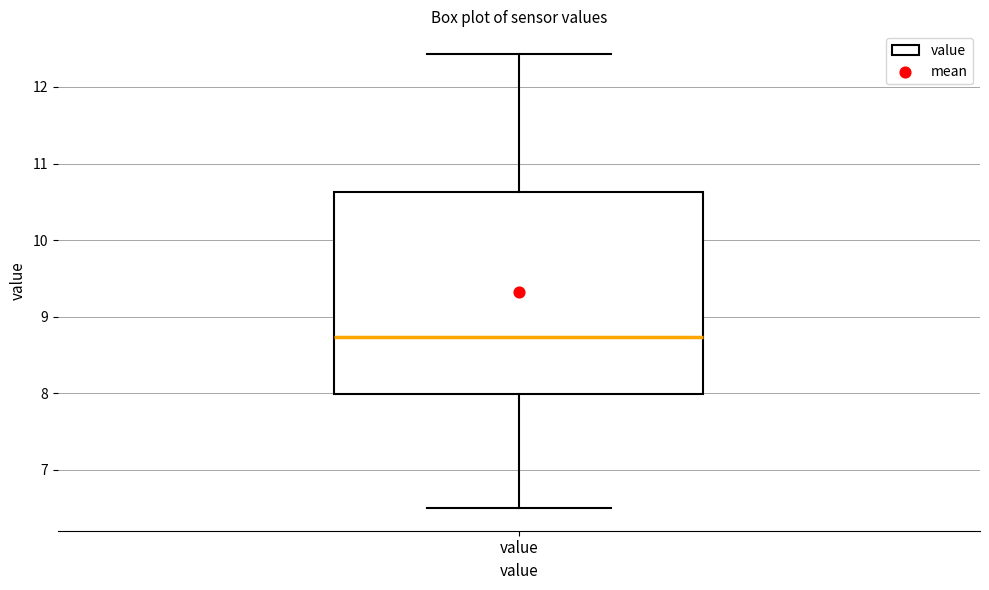

Read this box plot against the y-axis: the position of the median line, the range covered by the box, and the ends of both whiskers. The values are not printed on the chart, so give them approximately, as read against the axis.

median 8.7, box 8.0 to 10.6, whiskers 6.5 to 12.4